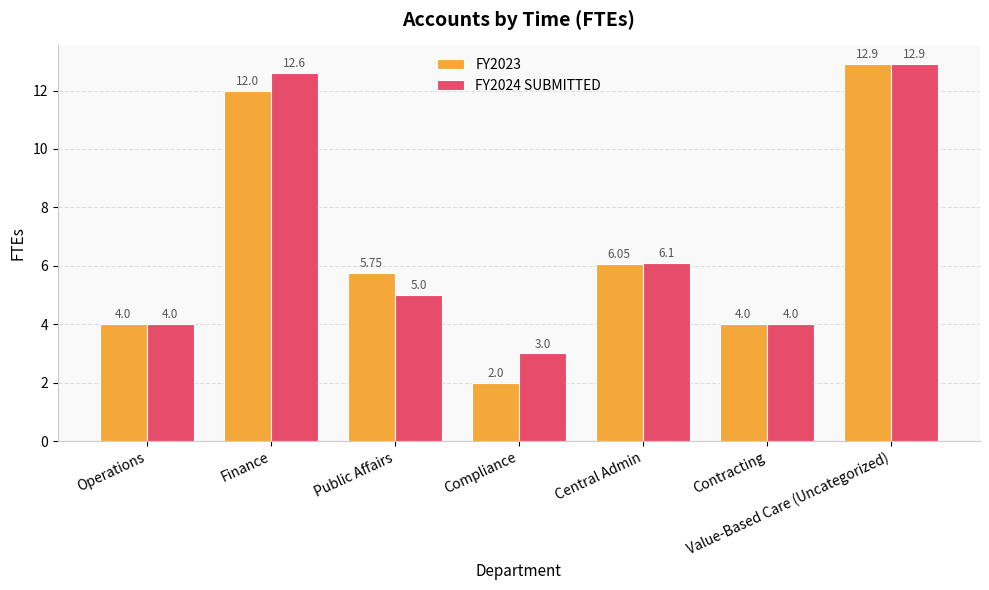

What is the sum of all FY2023 values?

46.7